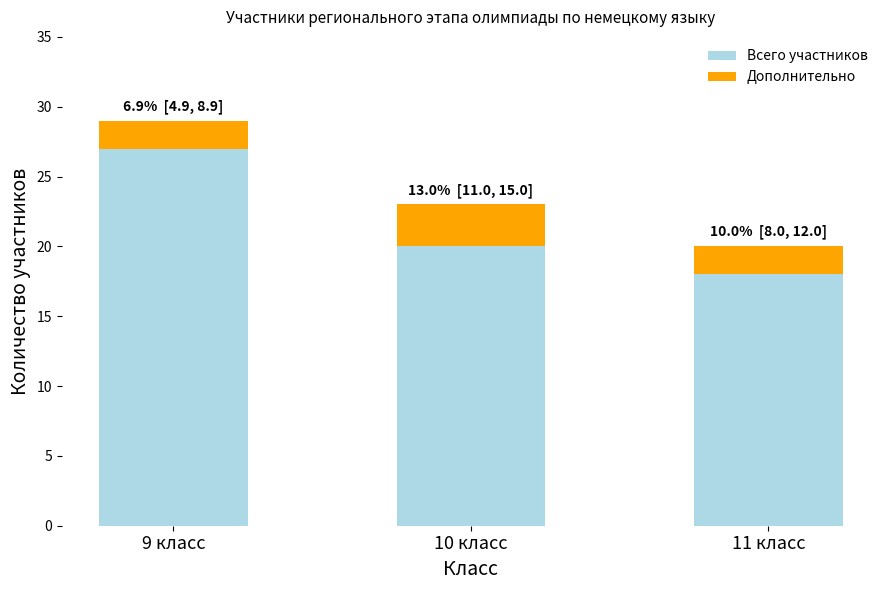

What is the total value across all series at 10 класс?

23